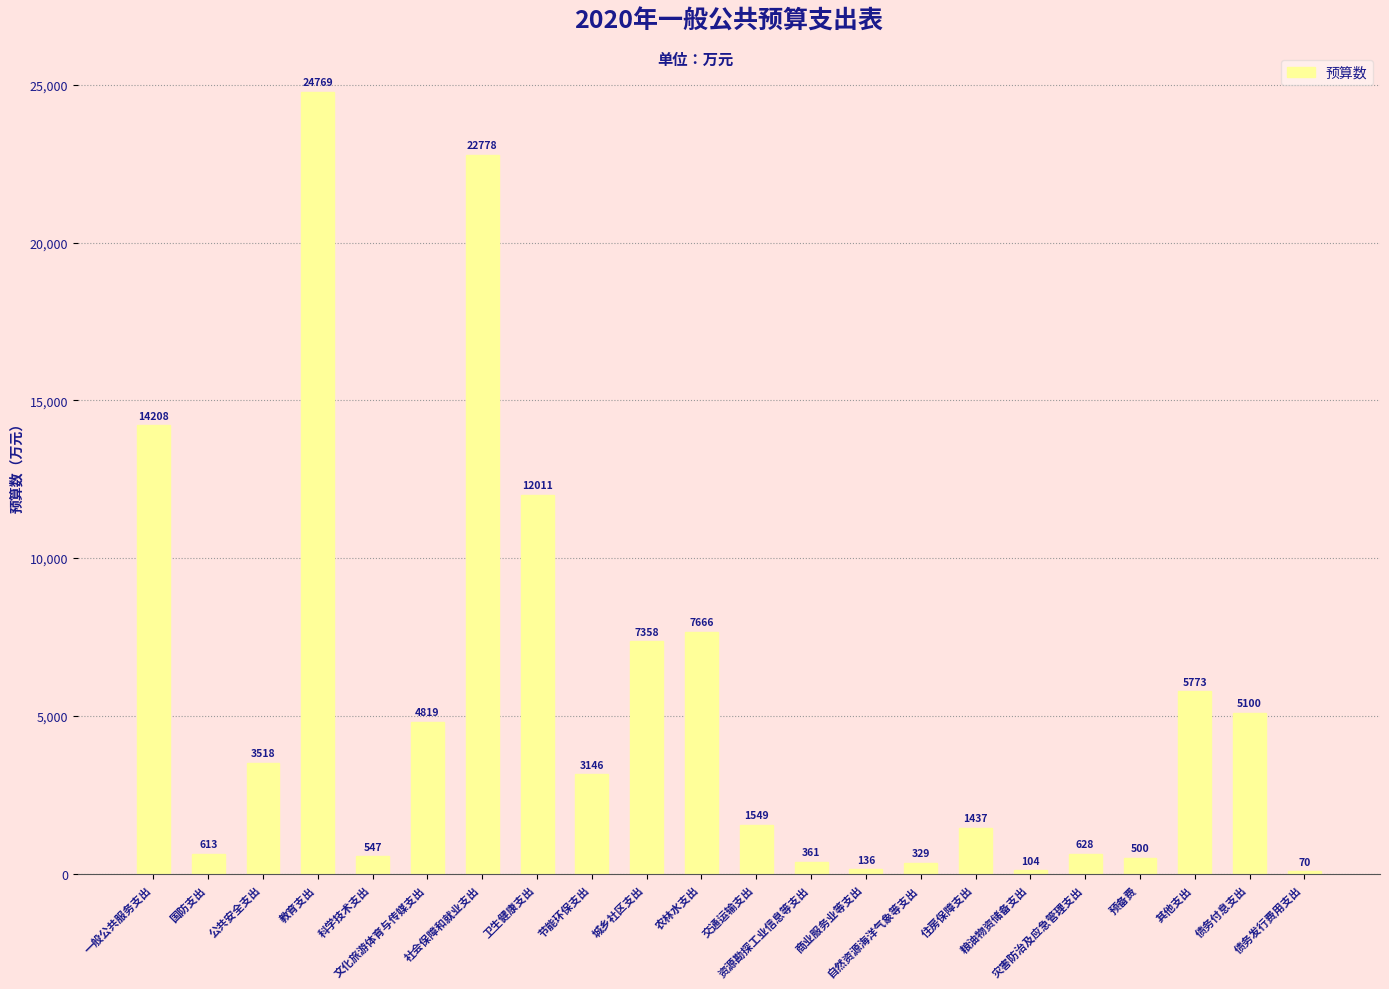

What is the average value?

5337